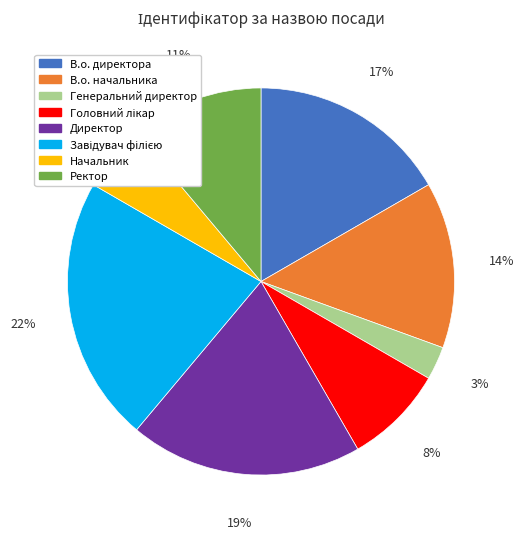

Is there any slice that represents more than half of the pie?

No